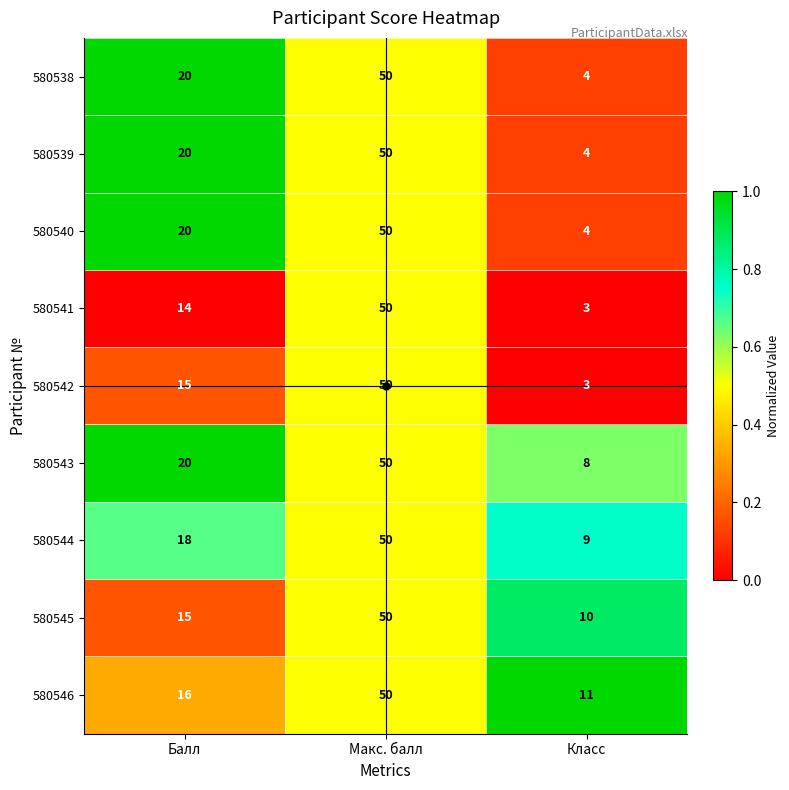

How many values in the 580545 series are below 15?

1